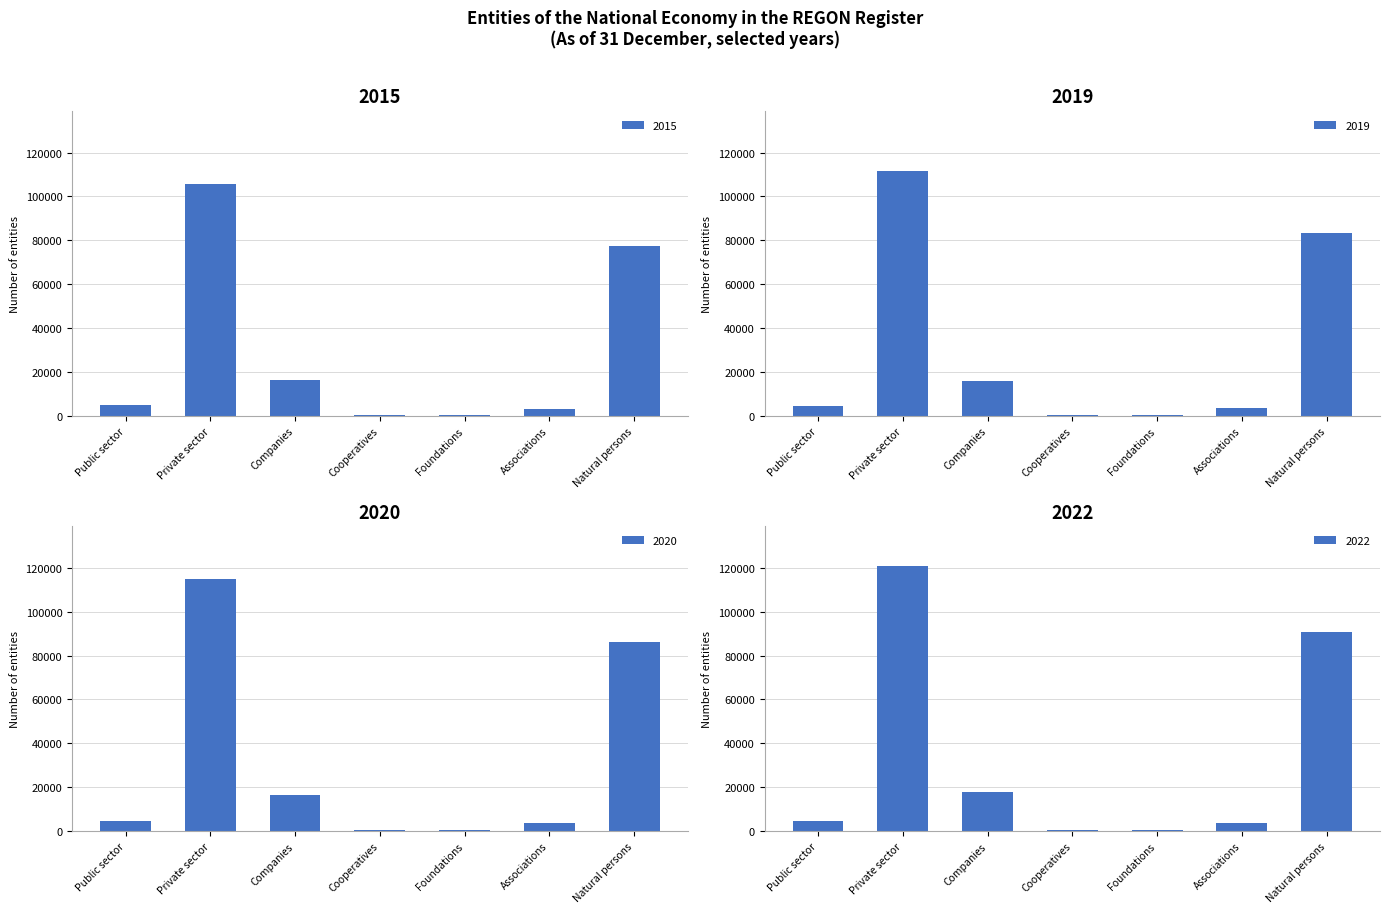

At which category is the sum across all series the highest?

Private sector